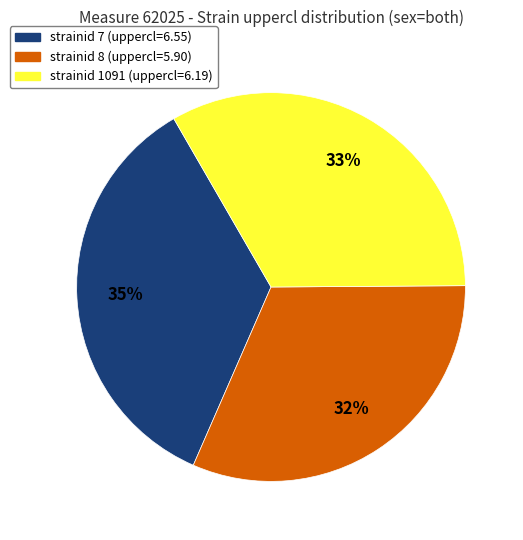

Is there a majority slice in this chart?

No